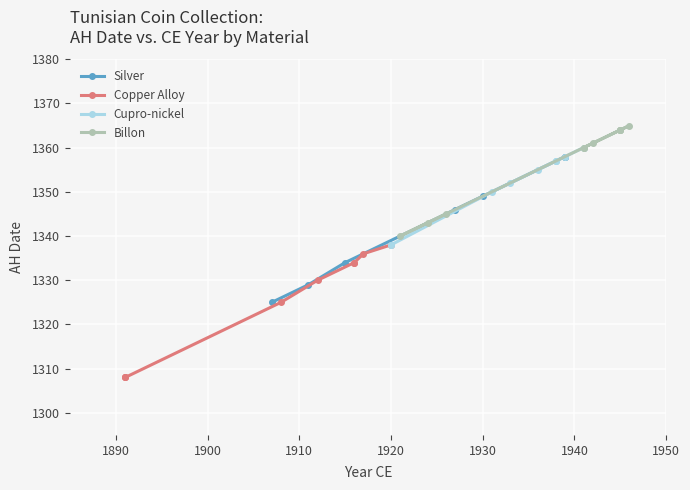

True or false: Cupro-nickel and Copper Alloy intersect in this chart.

False